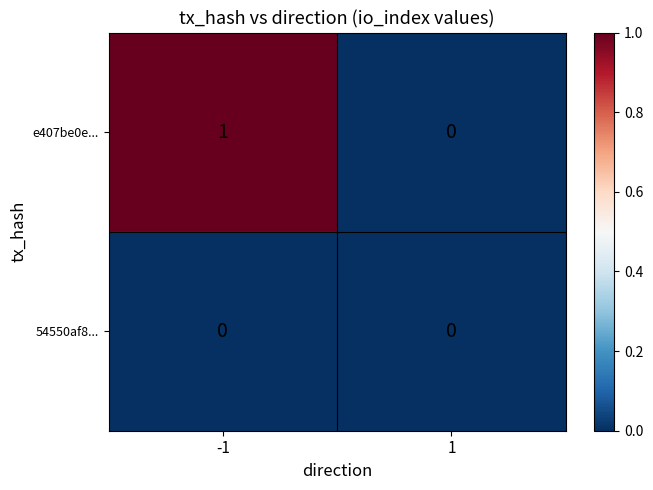

Is it true that 54550af8... equals 0 at -1?

True